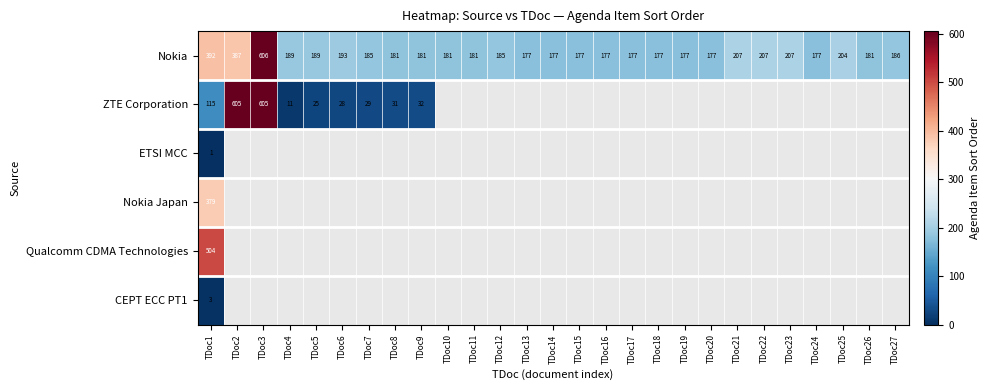

Where is Nokia nearest to the value 391?

TDoc1